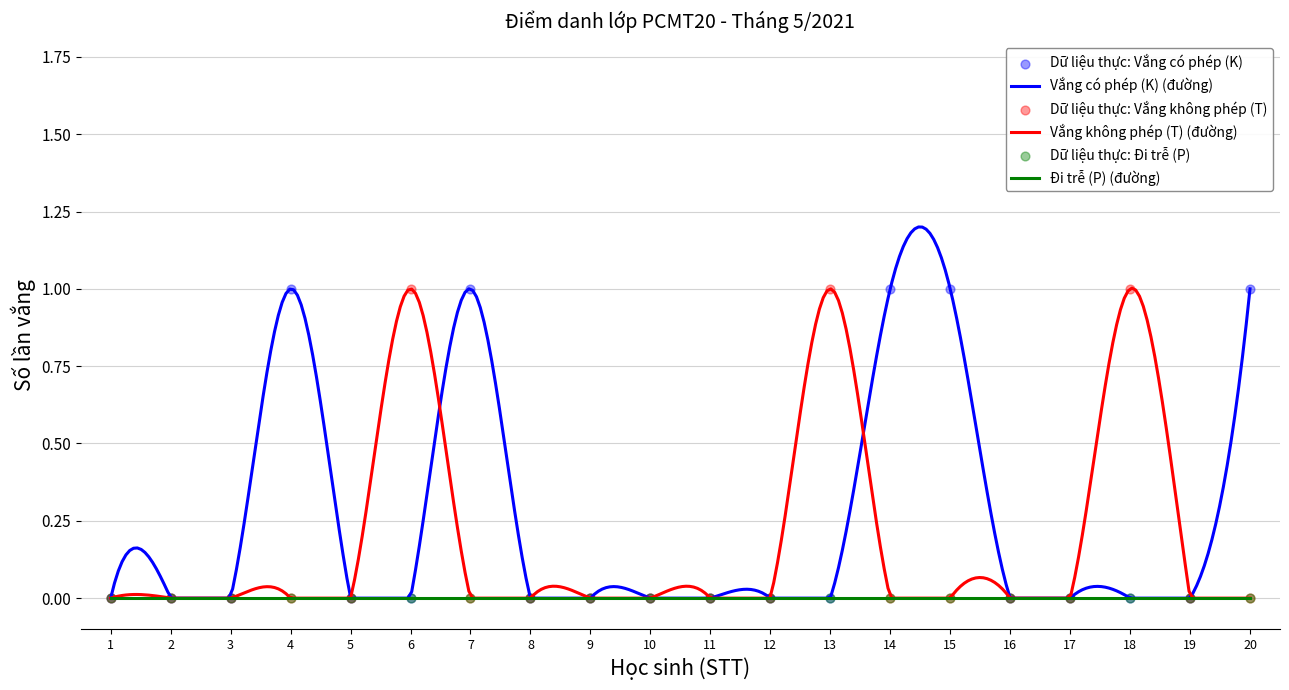

Which series has the largest total across all categories?

Vắng có phép (K)